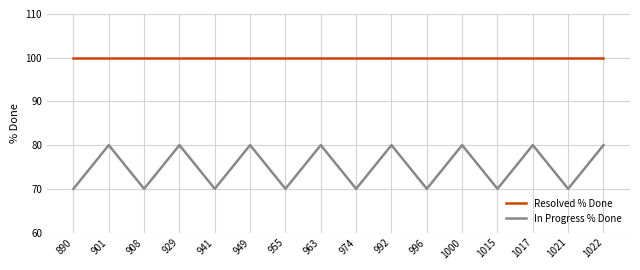

True or false: In Progress % Done and Resolved % Done intersect in this chart.

False